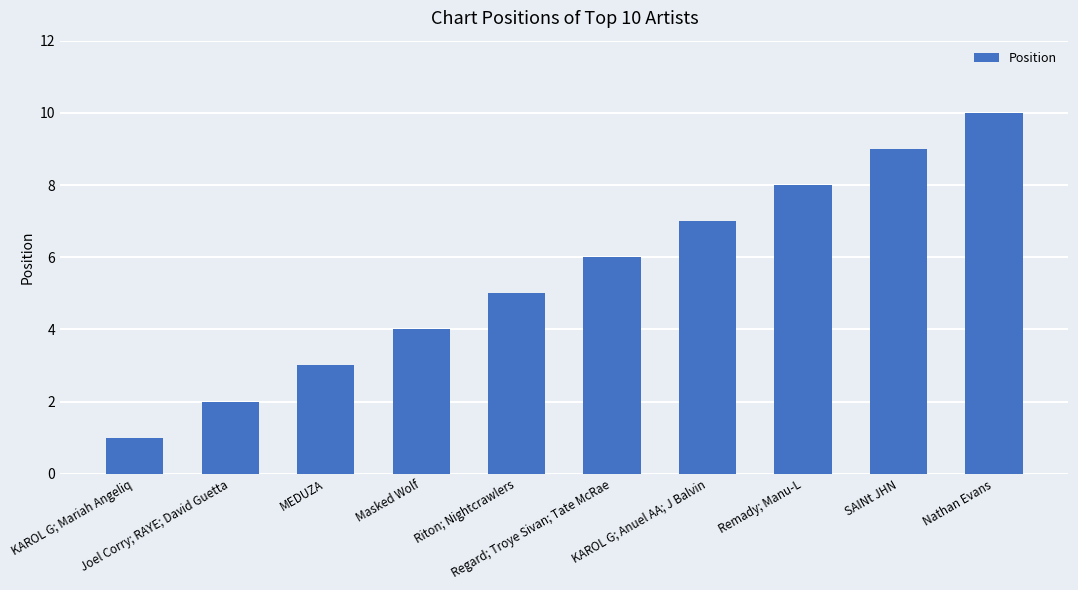

What is the sum of the values at MEDUZA and Masked Wolf?

7